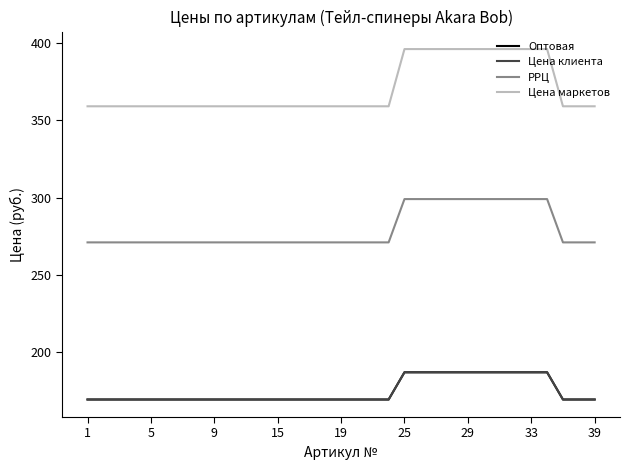

Is this an area chart (filled region under the line)?

No